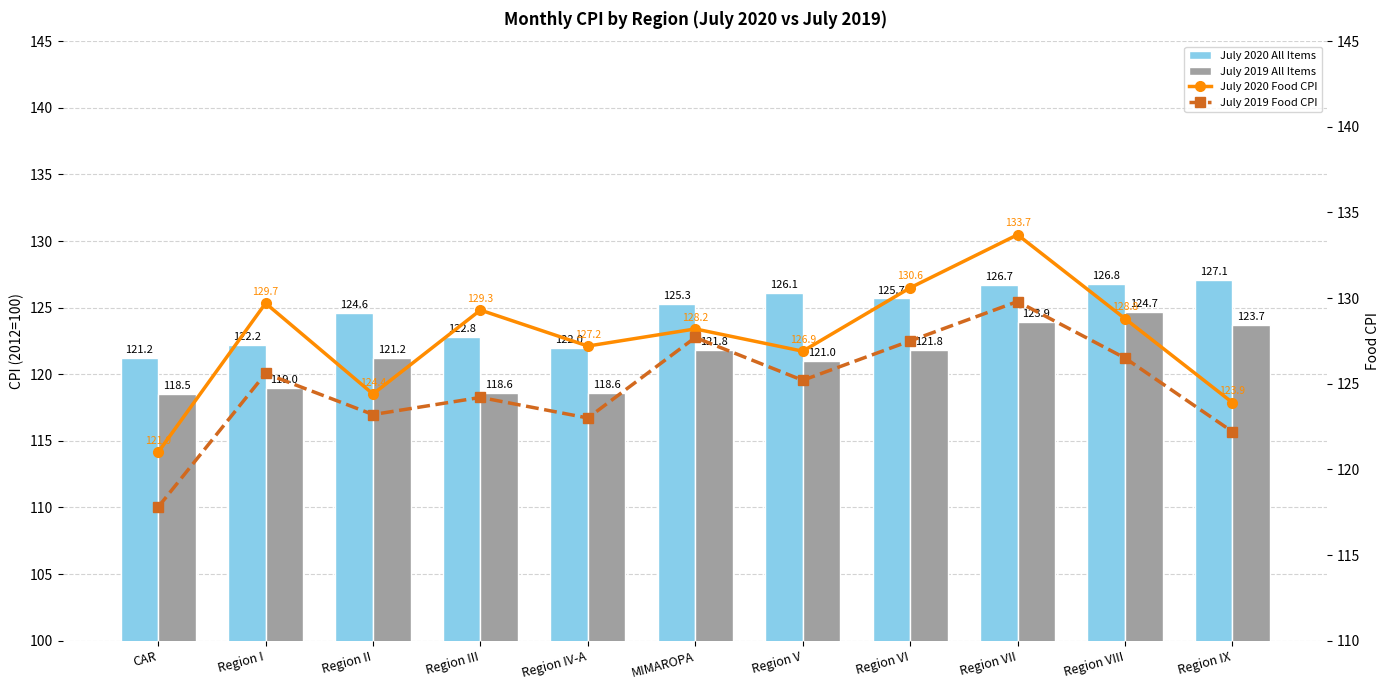

At how many categories does at least one series exceed 122?

10